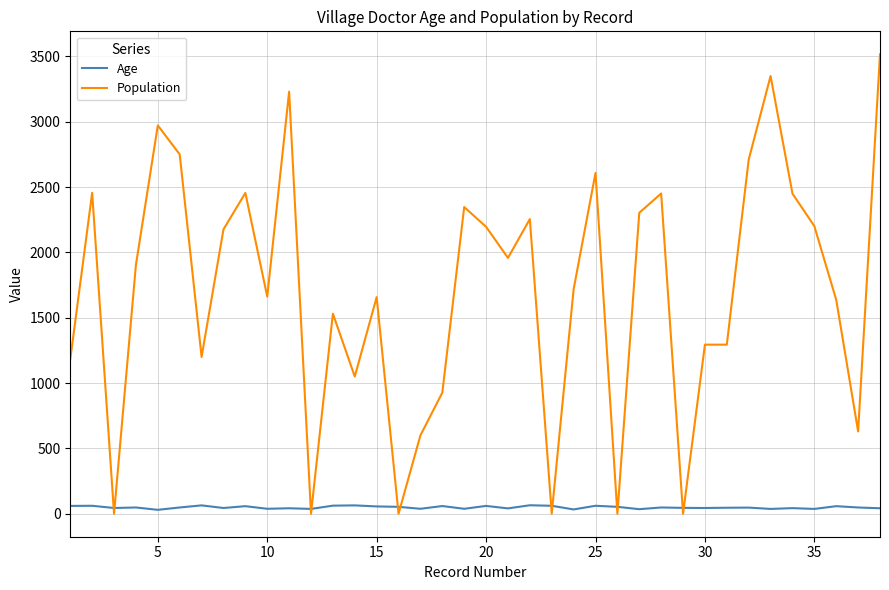

Which series ends up on top after the final intersection of Population and Age?

Population